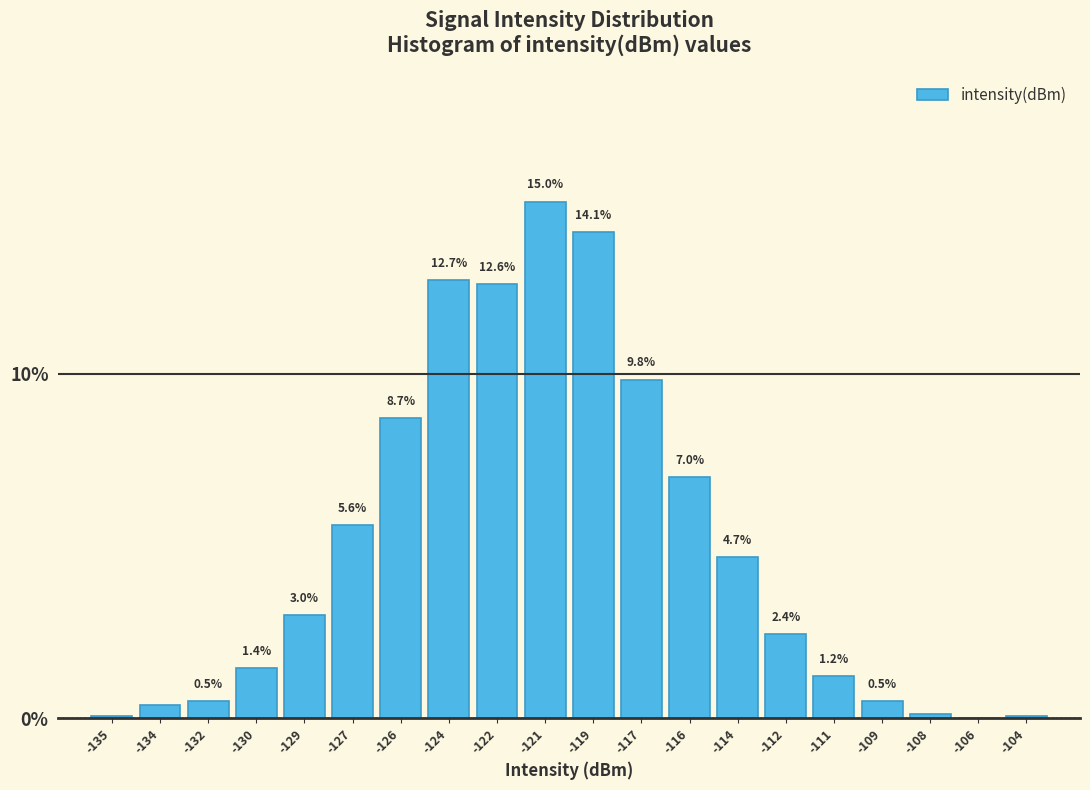

What is the sum of the values at -132 and -114?

5.2